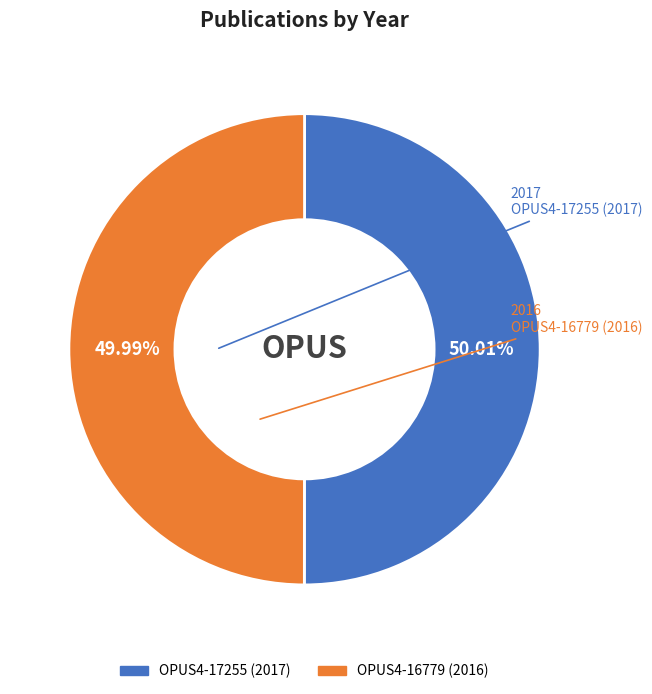

What percentage is the OPUS4-17255 (2017) slice, to the nearest percent?

50%